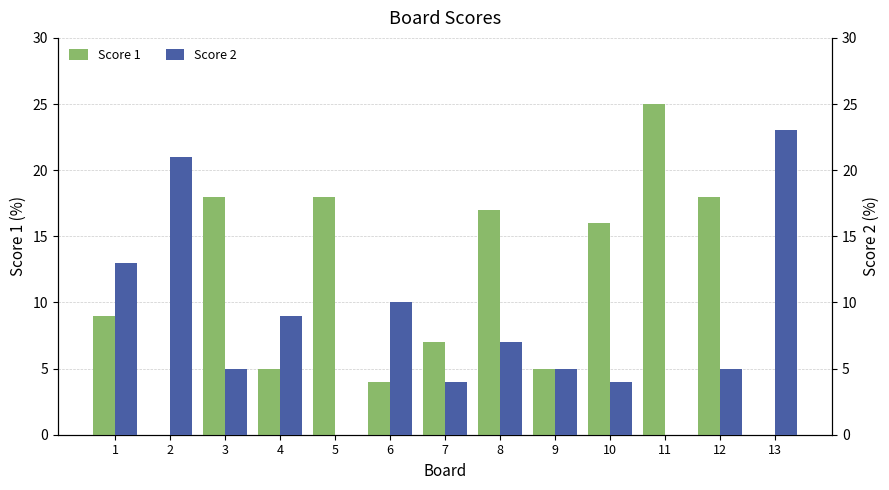

What is the sum of the Score 1 values at 9 and 13?

5